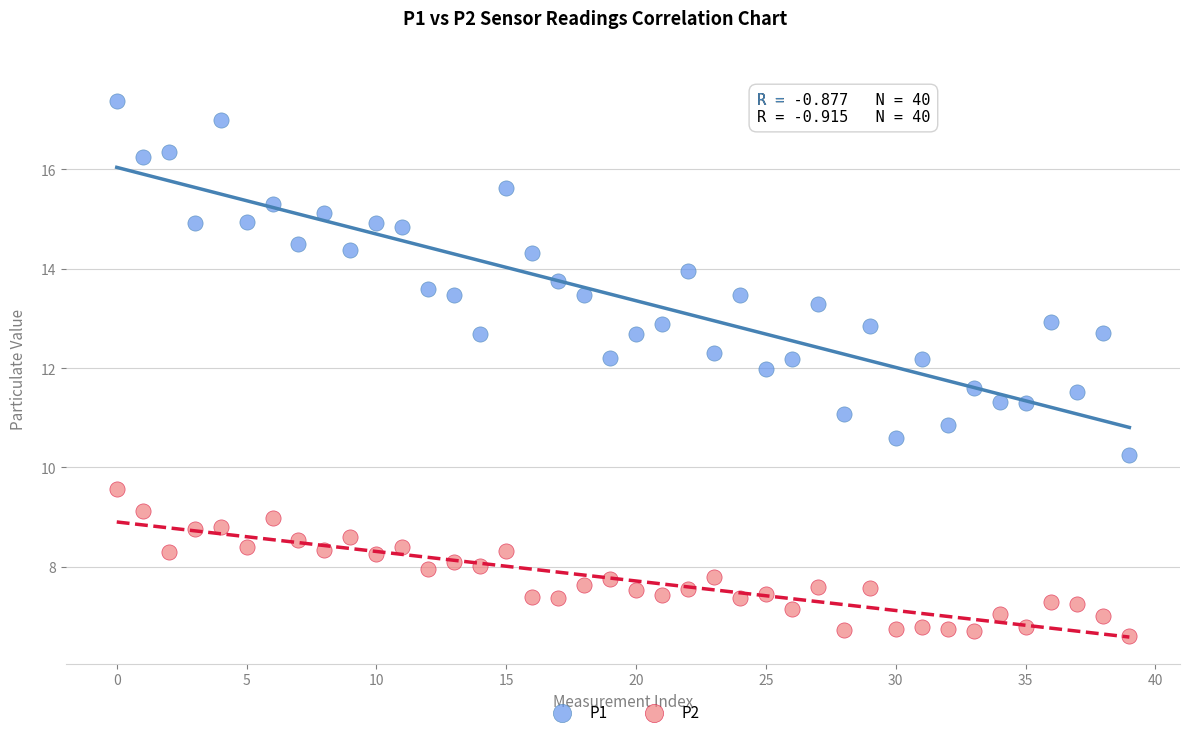

What are all the series names shown in the legend?

P1, P2